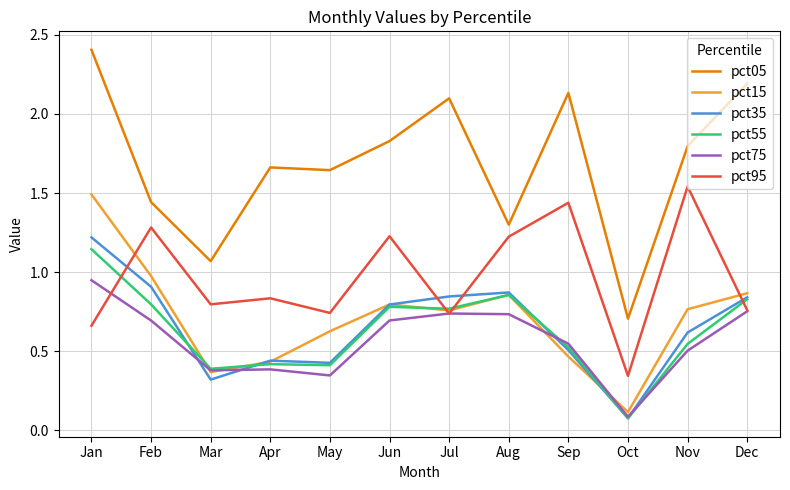

Which series ends up on top after the final intersection of pct55 and pct15?

pct15